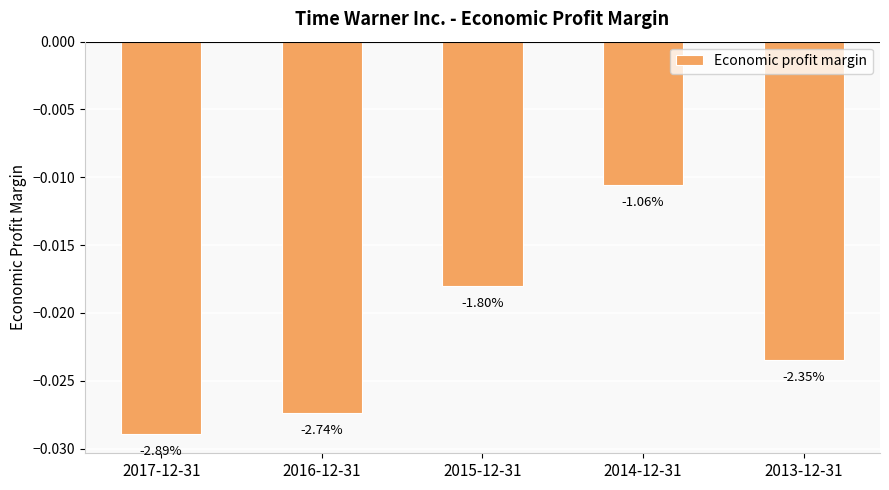

List the labels in order of value, smallest first.

2017-12-31, 2016-12-31, 2013-12-31, 2015-12-31, 2014-12-31